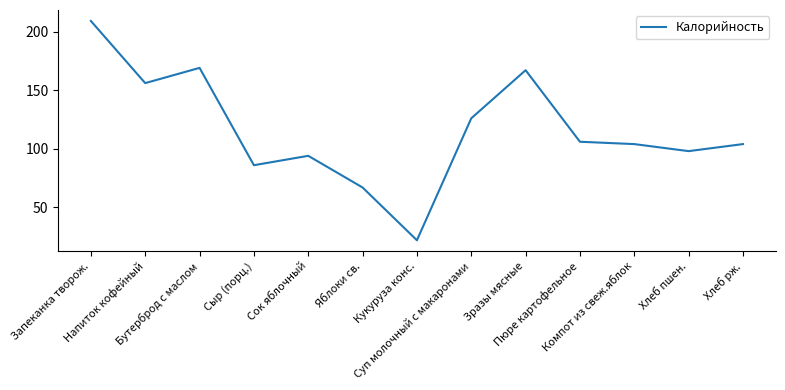

What is the maximum value shown in the chart?

209